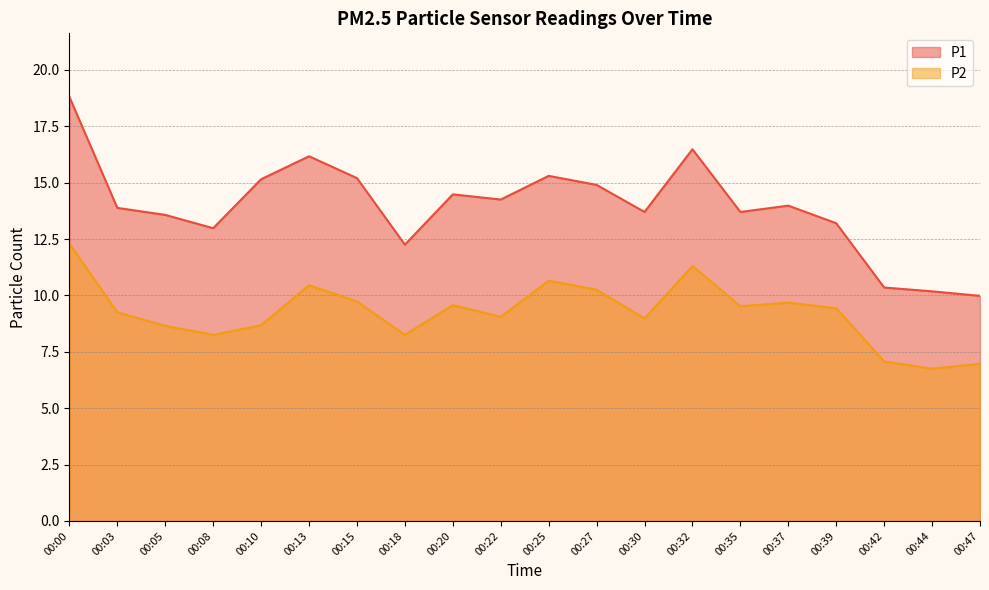

Reading right to left, what are all the values shown in this chart?

P1: 00:47=10.0	00:44=10.2	00:42=10.3	00:39=13.2	00:37=14.0	00:35=13.7	00:32=16.5	00:30=13.7	00:27=14.9	00:25=15.3	00:22=14.2	00:20=14.5	00:18=12.2	00:15=15.2	00:13=16.2	00:10=15.2	00:08=13.0	00:05=13.6	00:03=13.9	00:00=18.8
P2: 00:47=7.0	00:44=6.8	00:42=7.1	00:39=9.4	00:37=9.7	00:35=9.5	00:32=11.3	00:30=9.0	00:27=10.2	00:25=10.7	00:22=9.1	00:20=9.6	00:18=8.2	00:15=9.7	00:13=10.4	00:10=8.7	00:08=8.2	00:05=8.7	00:03=9.2	00:00=12.3